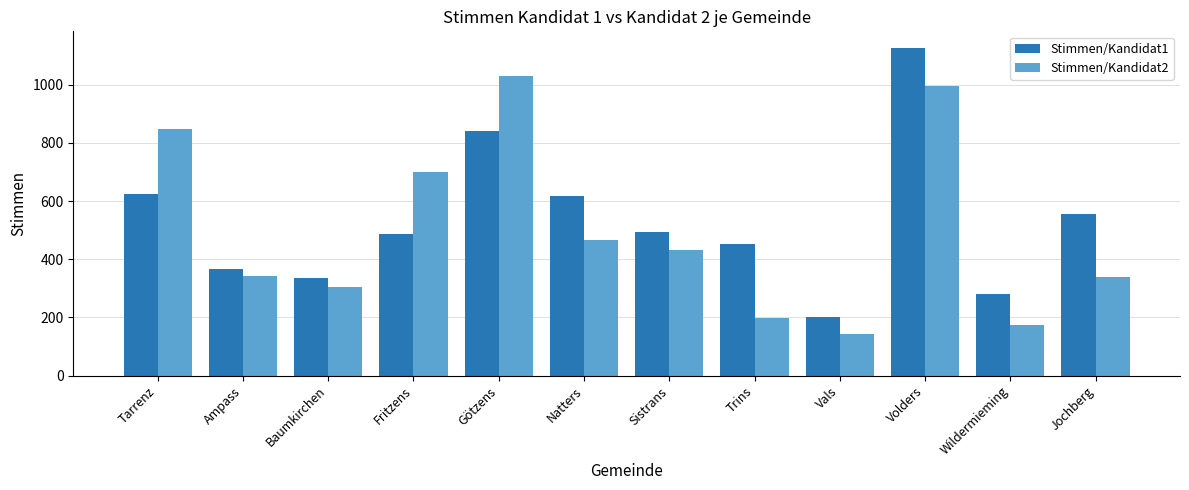

True or false: Stimmen/Kandidat2 has a value of 225 at Ampass.

False